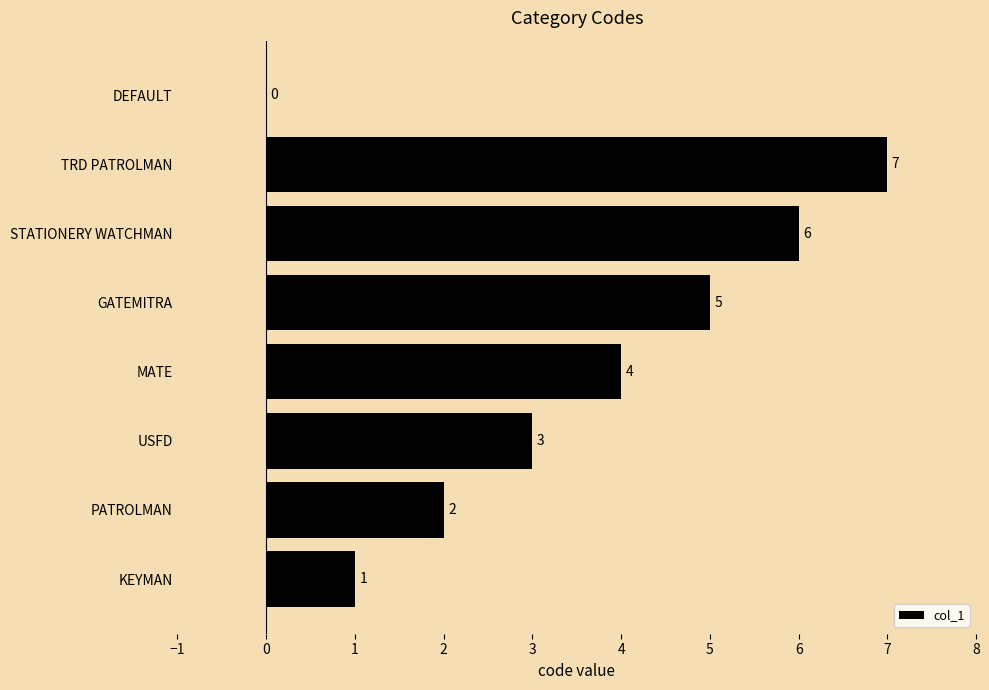

Is it true that the value at USFD is 5?

False